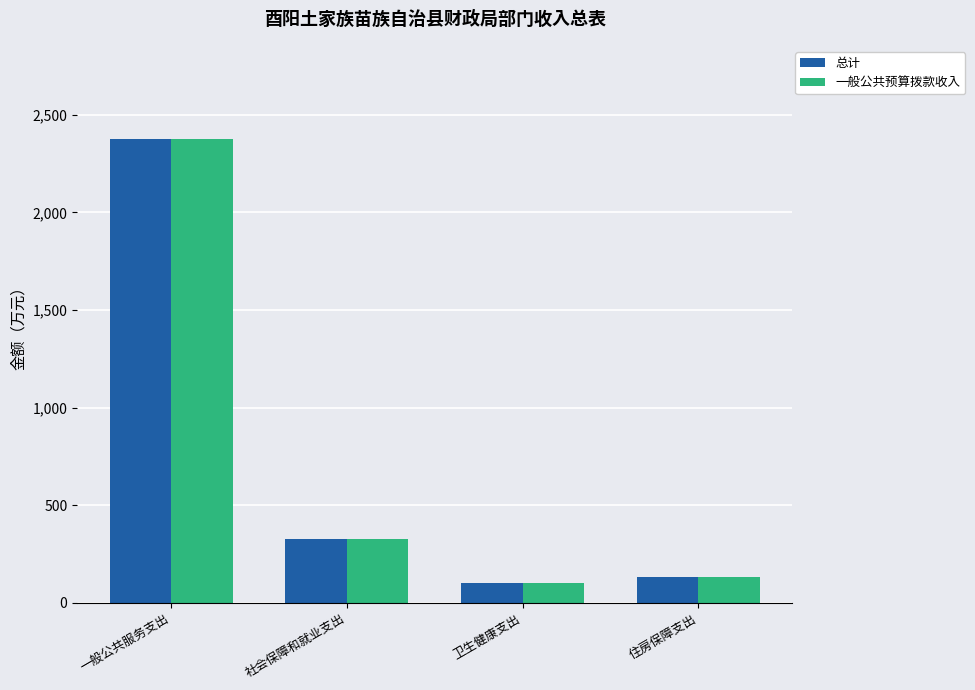

What value does the 一般公共预算拨款收入 series have at 卫生健康支出?

100.7